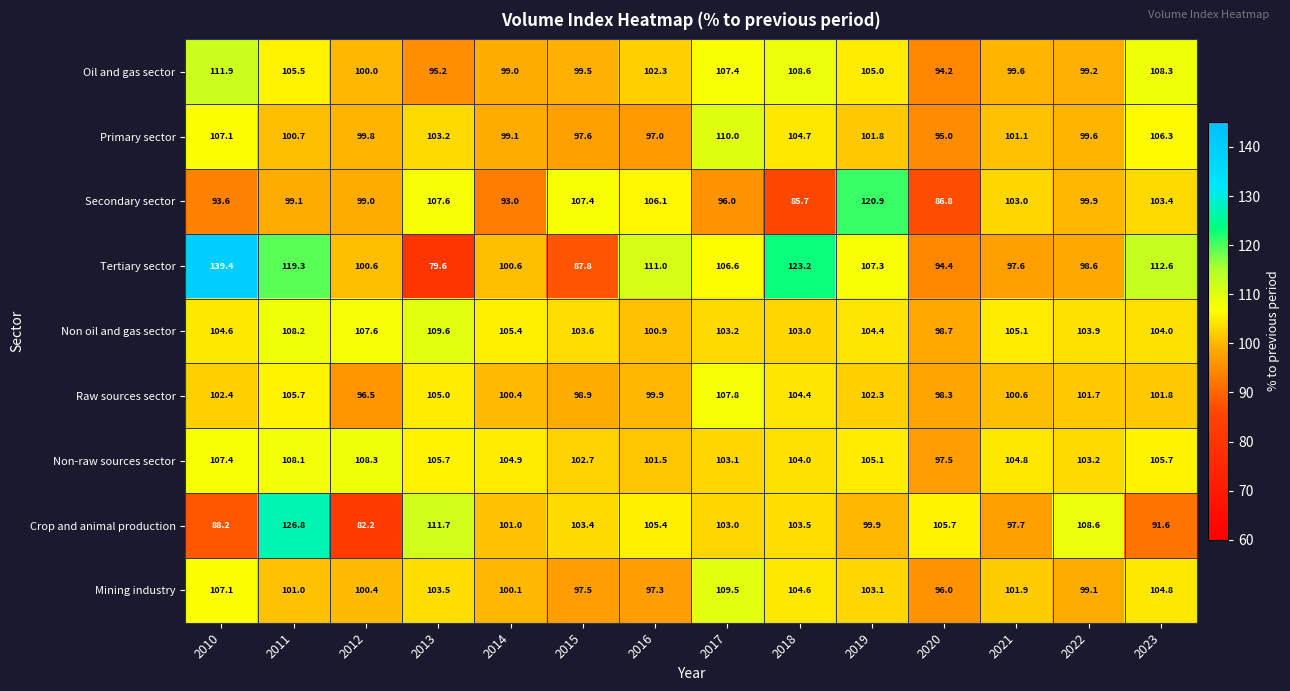

The Oil and gas sector series shows 168.7 at 2020. True or false?

False